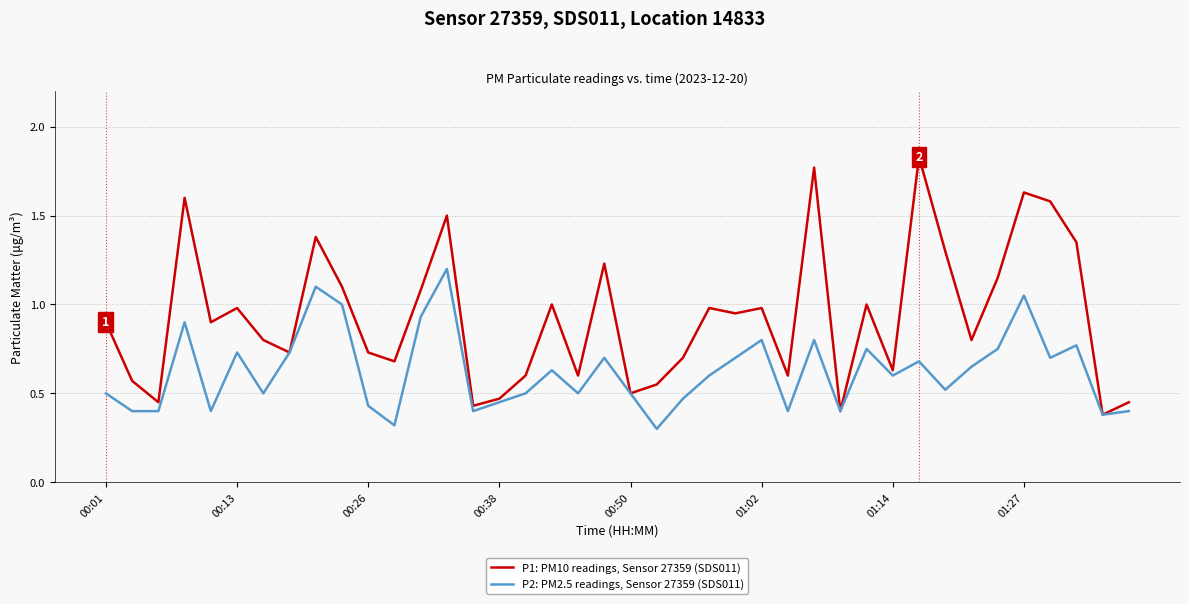

Does the chart display data point markers on the line(s)?

No